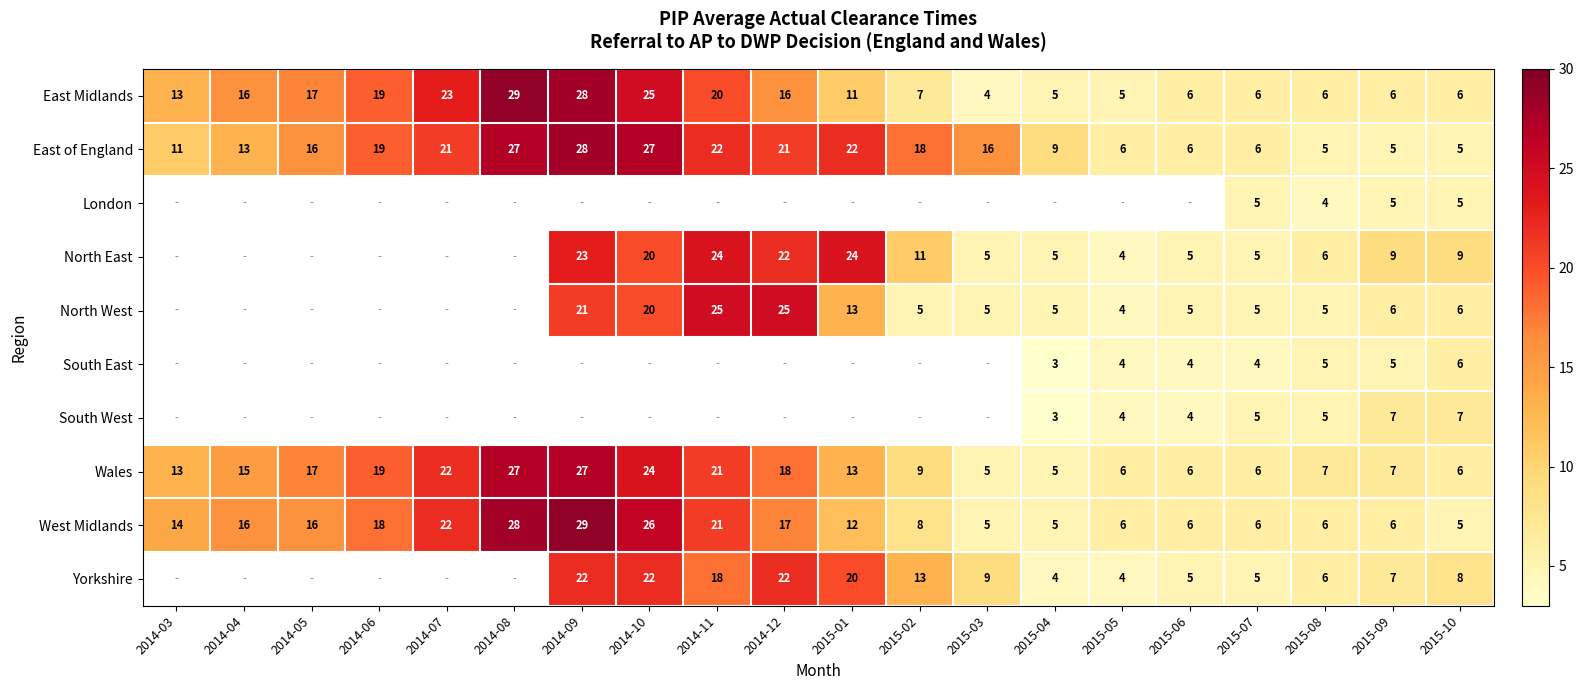

What is the total value across all series at 2015-08?

55